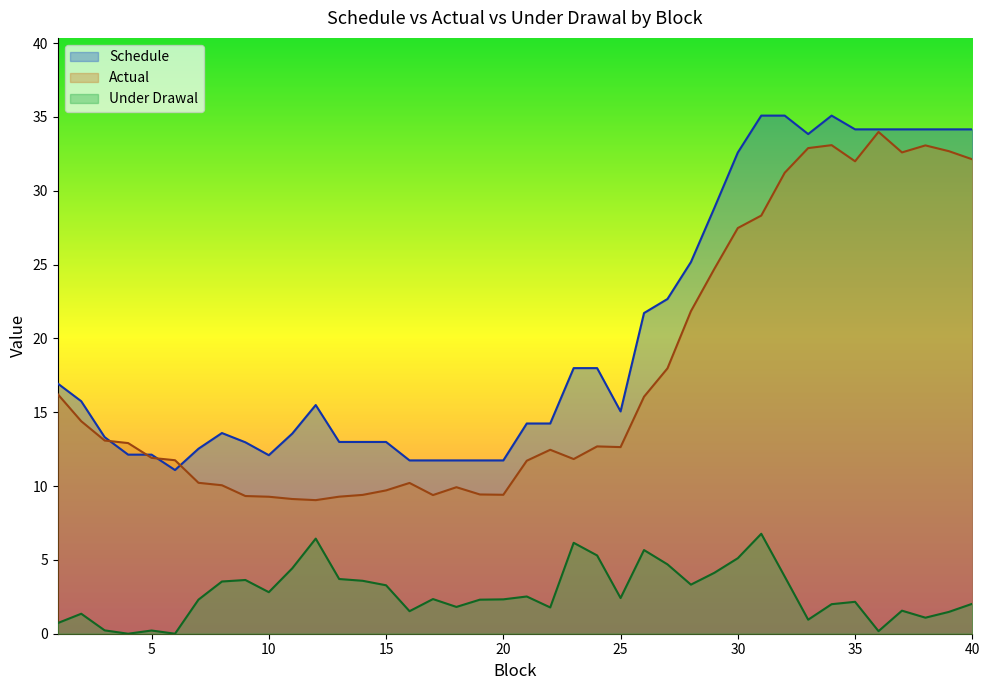

What is the value of the Under Drawal point at the 33rd from the left?

0.9